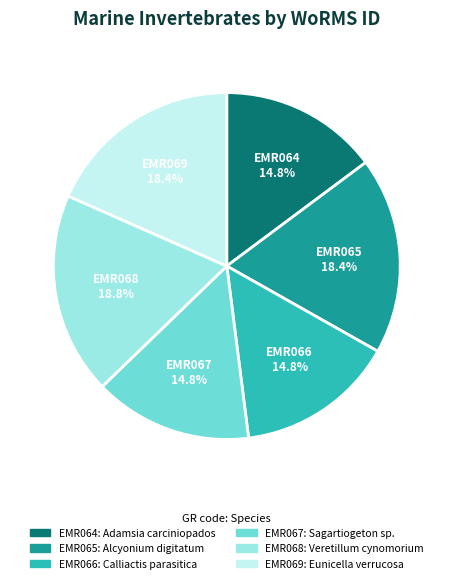

Is the sum of EMR065 and EMR064 greater than half?

No